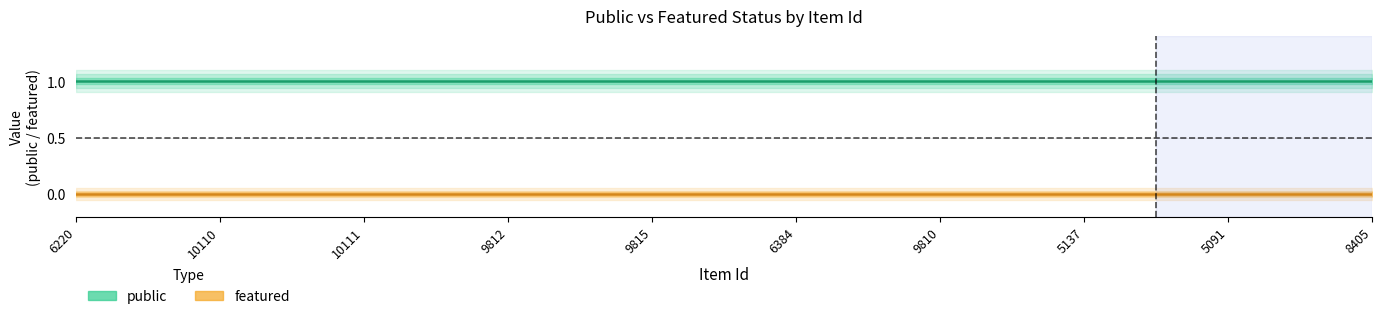

True or false: featured and public intersect in this chart.

False